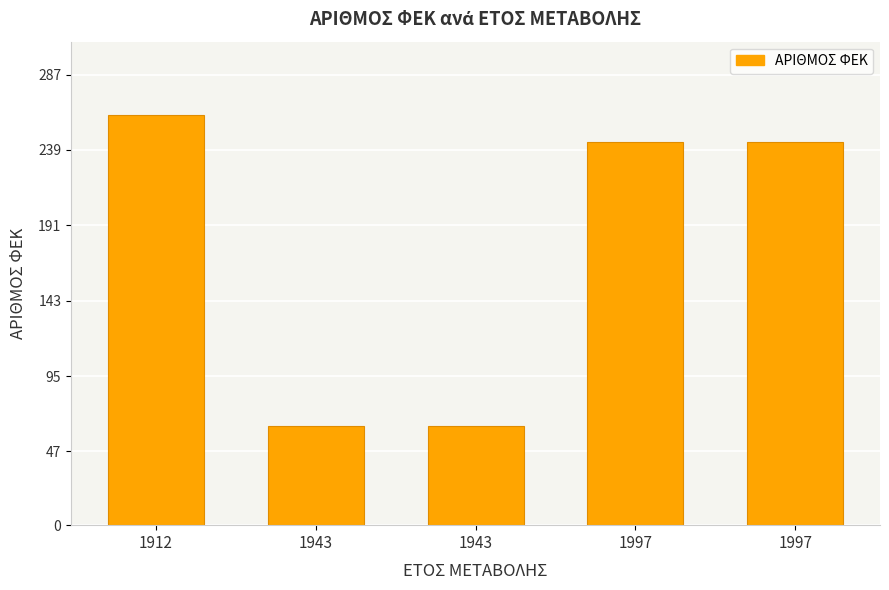

What is the difference between the maximum and minimum values?

198